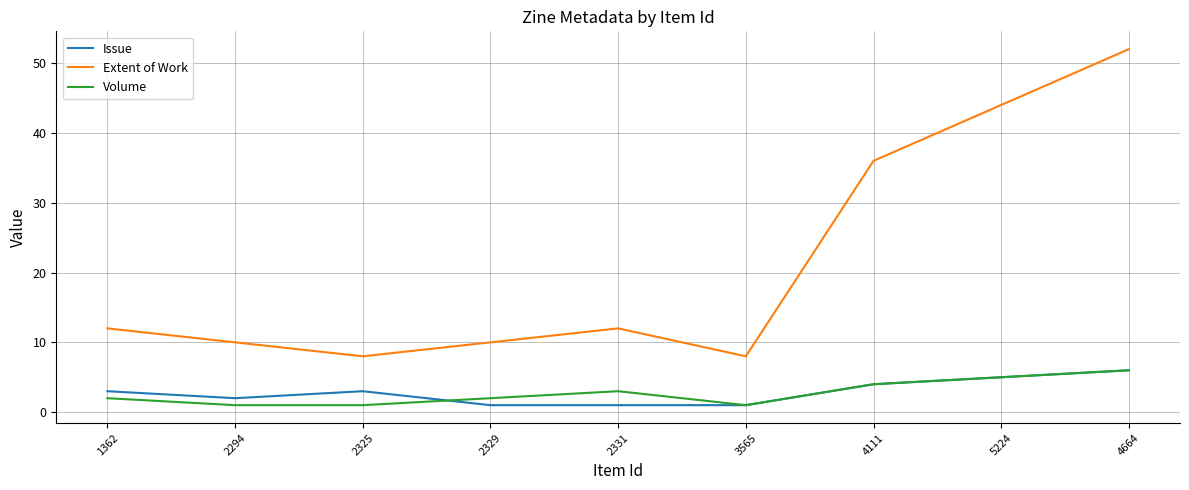

True or false: Extent of Work and Volume intersect in this chart.

False